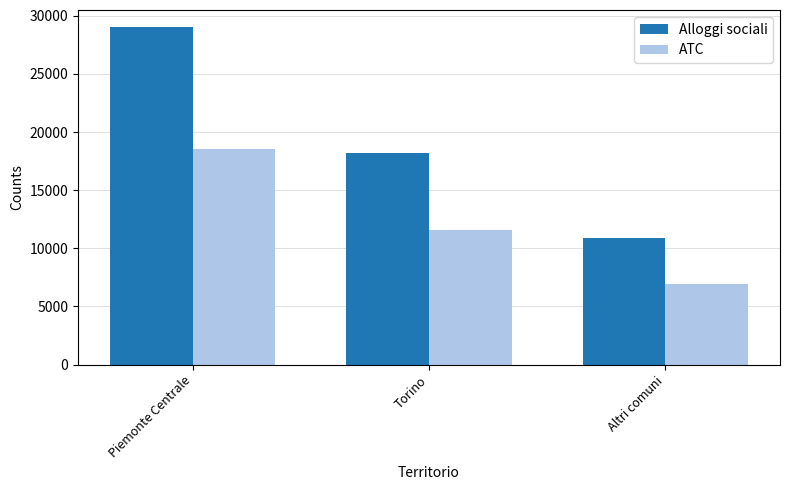

At how many categories does at least one series exceed 11731?

2